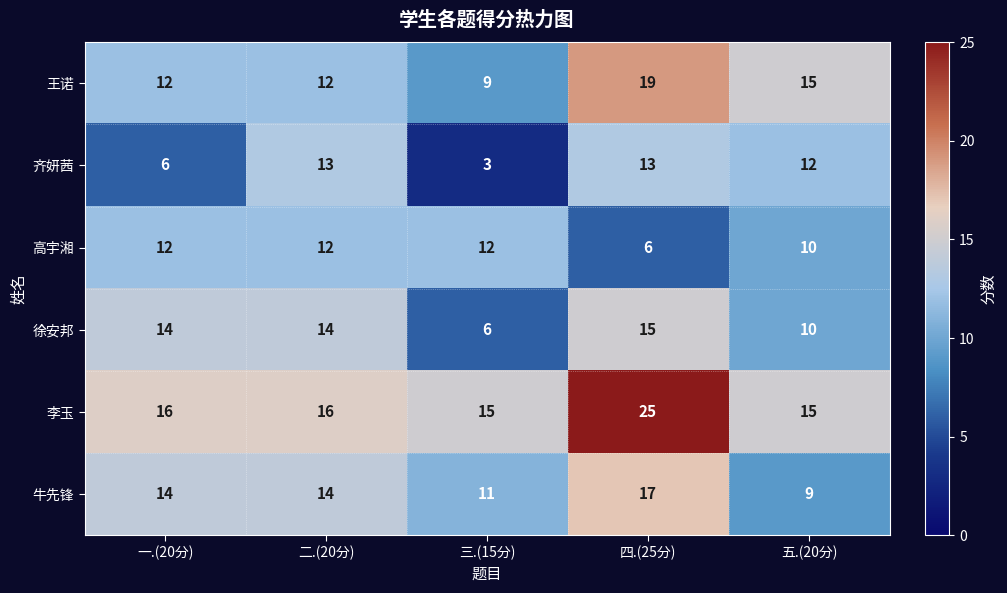

What is the total value across all series at 一.(20分)?

74